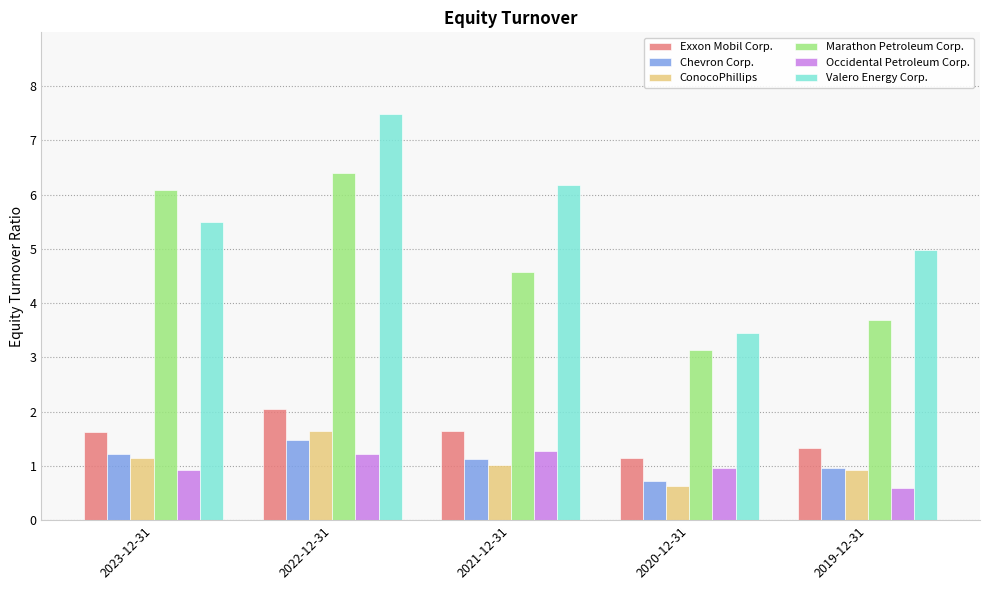

At 2022-12-31, list the series in order from smallest to largest.

Occidental Petroleum Corp., Chevron Corp., ConocoPhillips, Exxon Mobil Corp., Marathon Petroleum Corp., Valero Energy Corp.